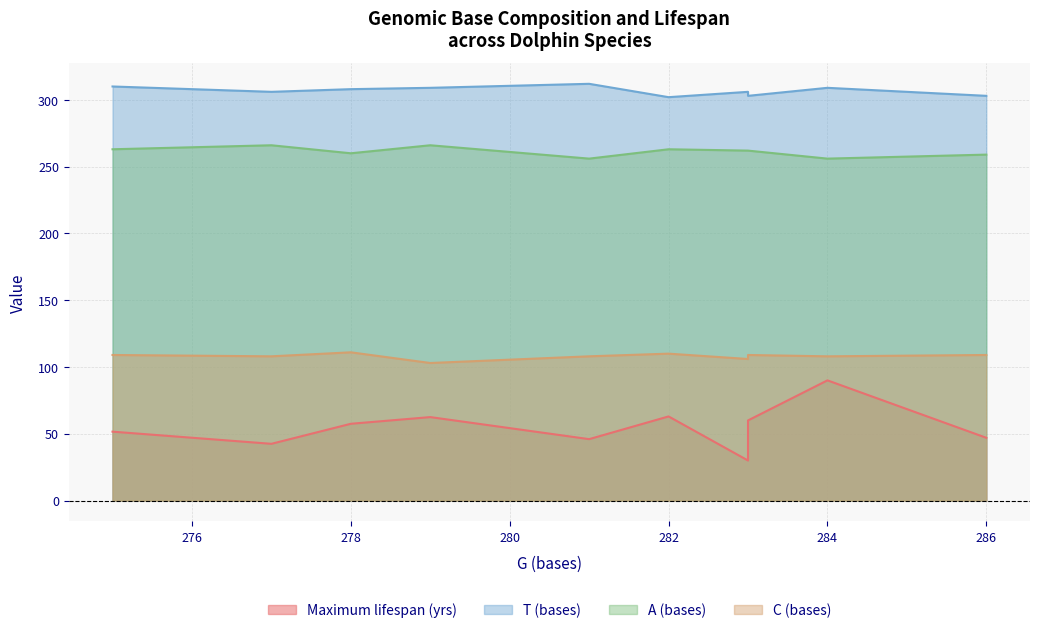

In T (bases), how many points are higher than both neighbors (excluding endpoints)?

2